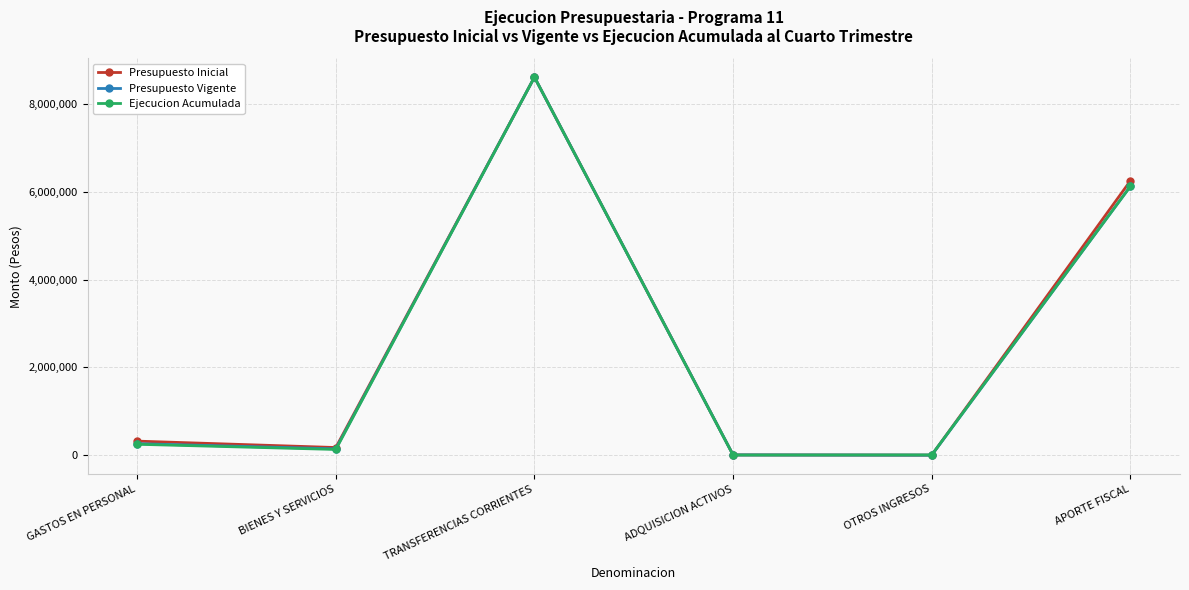

At which category is the sum across all series the highest?

TRANSFERENCIAS CORRIENTES